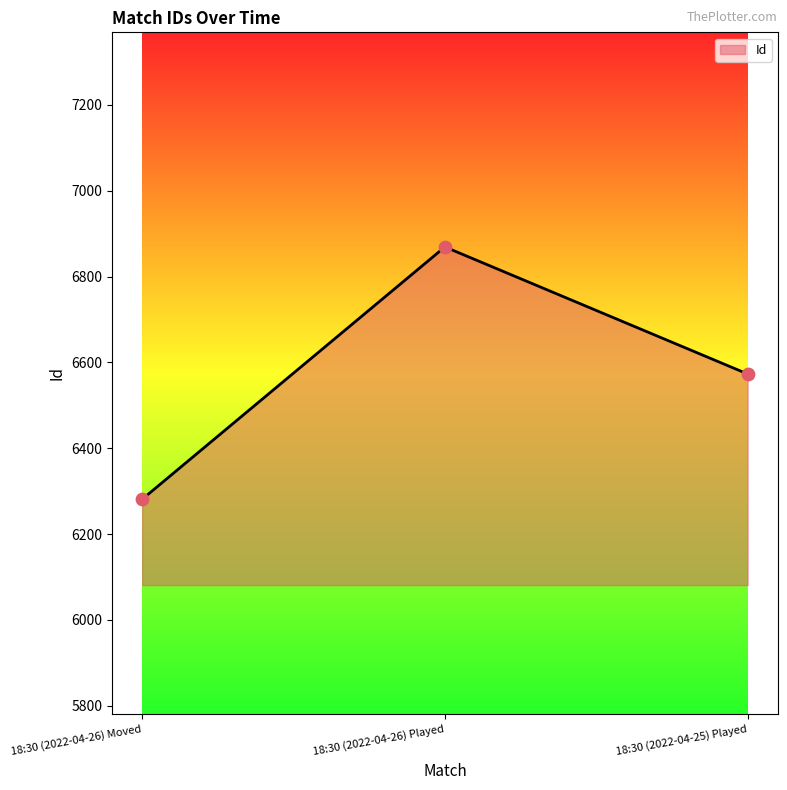

Which has a higher value, 18:30 (2022-04-25) Played or 18:30 (2022-04-26) Moved?

18:30 (2022-04-25) Played